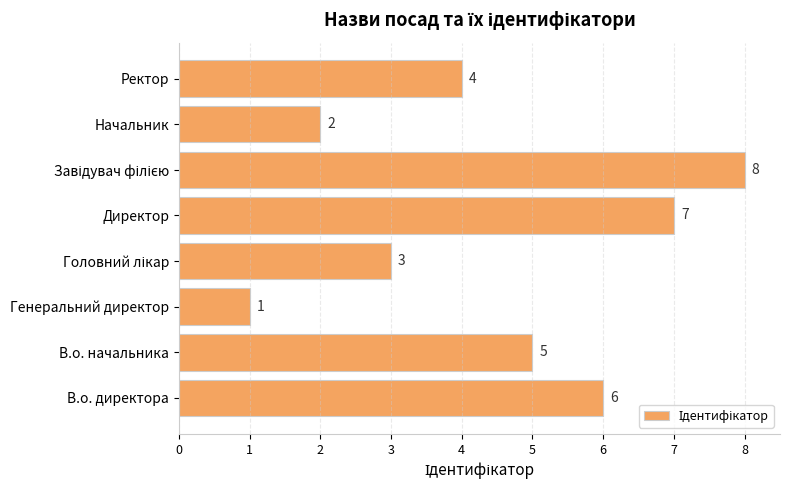

What is the difference between the second highest and minimum values?

6